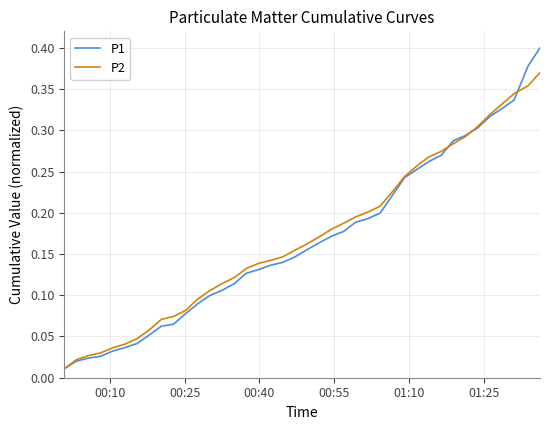

Which series has the widest spread of values?

P1